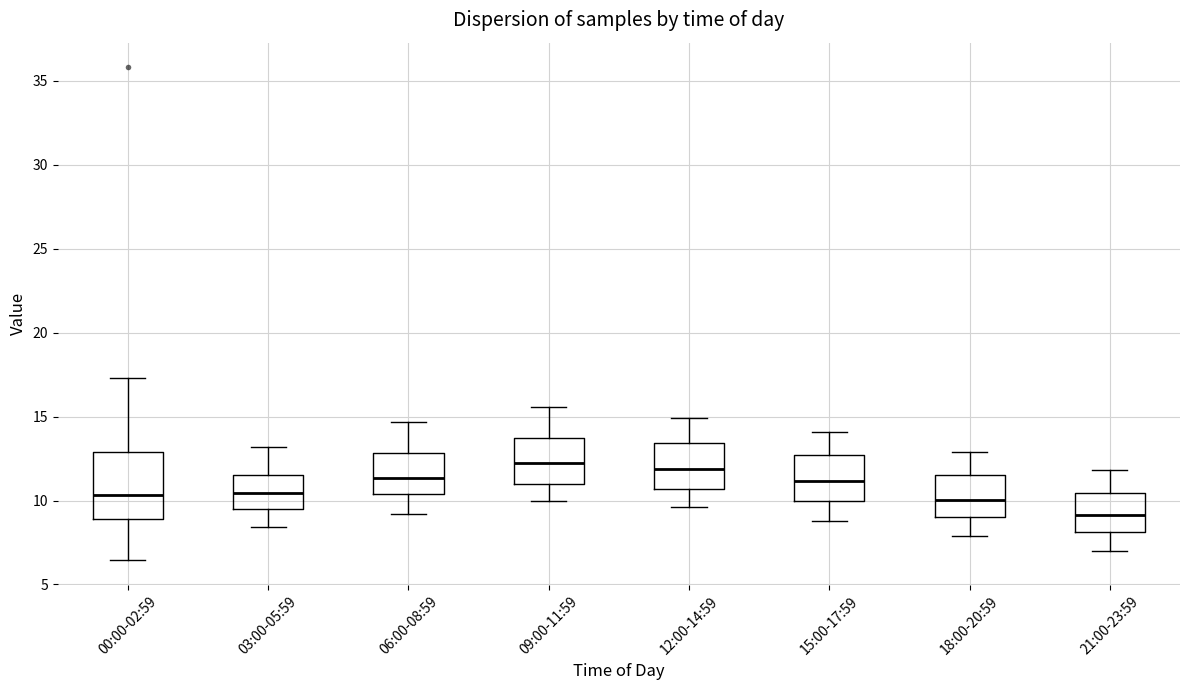

Reading left to right, read every box against the y-axis: the position of its median line, the range the box covers, and the ends of its whiskers. The values are not printed on the chart, so give them approximately, as read against the axis.

00:00-02:59: median 10.5, box 9.0 to 13.0, whiskers 6.5 to 17.5
03:00-05:59: median 10.5, box 9.5 to 11.5, whiskers 8.5 to 13.0
06:00-08:59: median 11.5, box 10.5 to 13.0, whiskers 9.0 to 14.5
09:00-11:59: median 12.5, box 11.0 to 13.5, whiskers 10.0 to 15.5
12:00-14:59: median 12.0, box 10.5 to 13.5, whiskers 9.5 to 15.0
15:00-17:59: median 11.0, box 10.0 to 12.5, whiskers 9.0 to 14.0
18:00-20:59: median 10.0, box 9.0 to 11.5, whiskers 8.0 to 13.0
21:00-23:59: median 9.0, box 8.0 to 10.5, whiskers 7.0 to 12.0